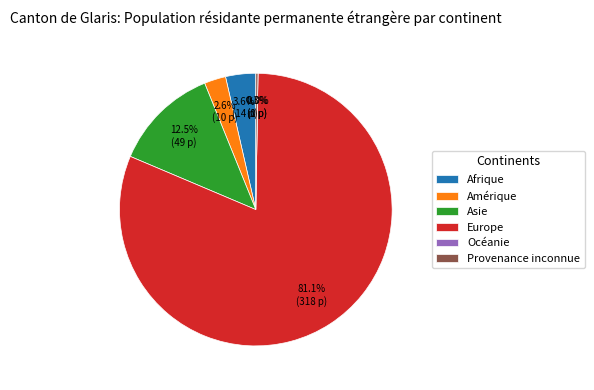

Is there a majority slice in this chart?

Yes